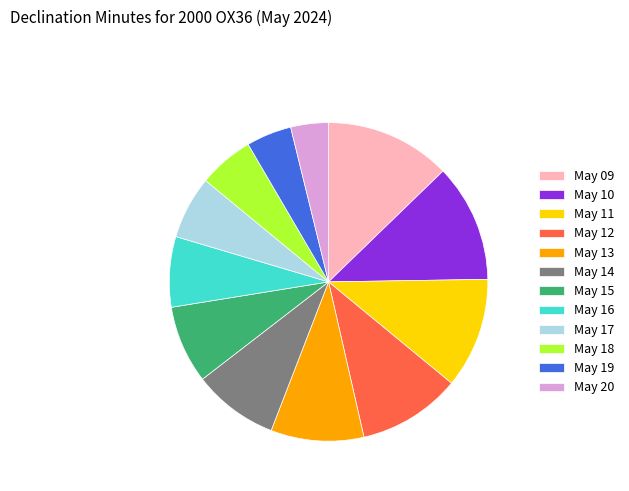

How many slices are in this pie chart?

12